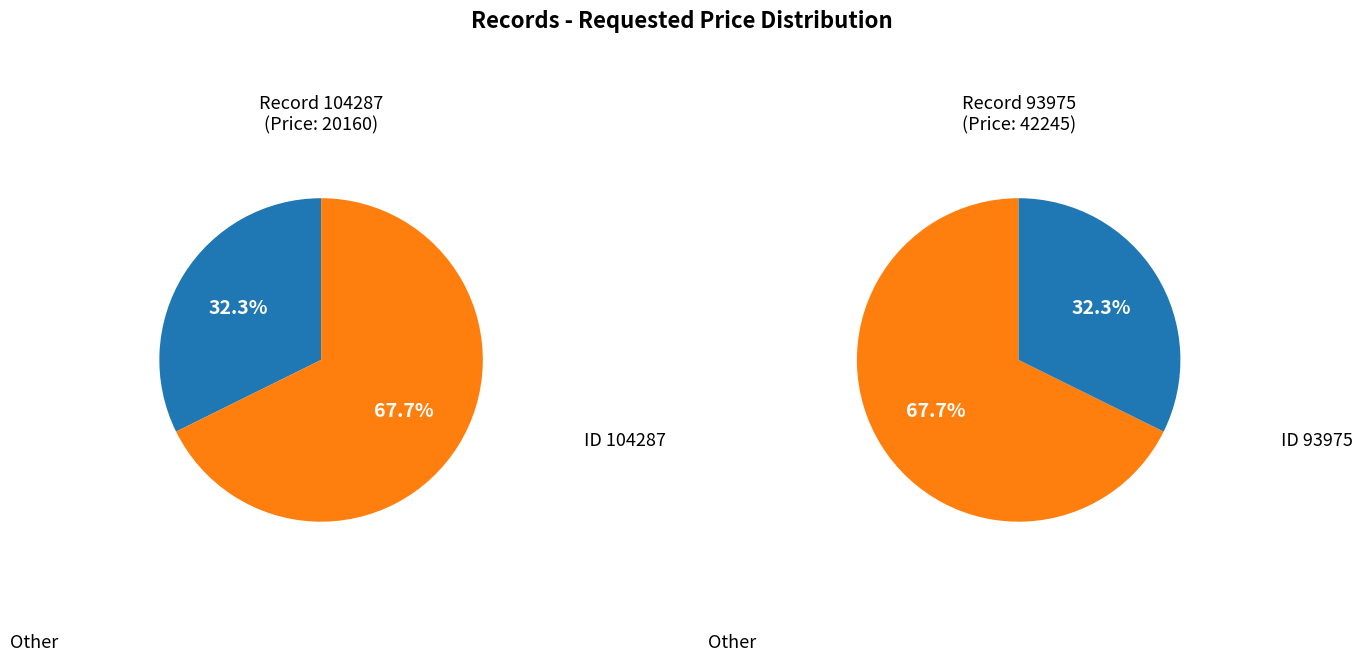

Combined, what portion of the pie is 104287 and 93975?

100.0%